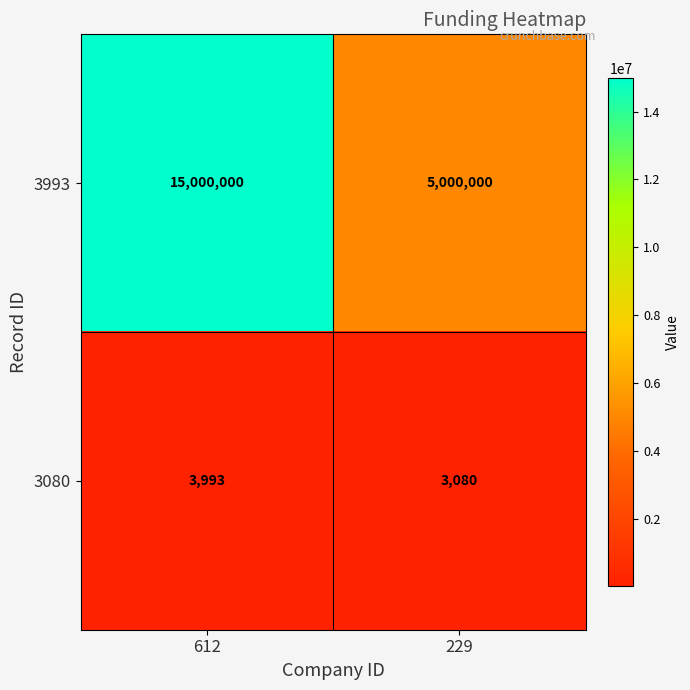

Rank the series by their average value, from highest to lowest.

3993, 3080